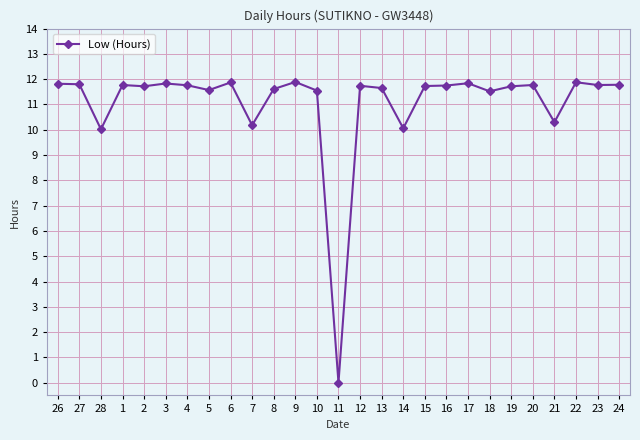

Read the value at 7.

10.2